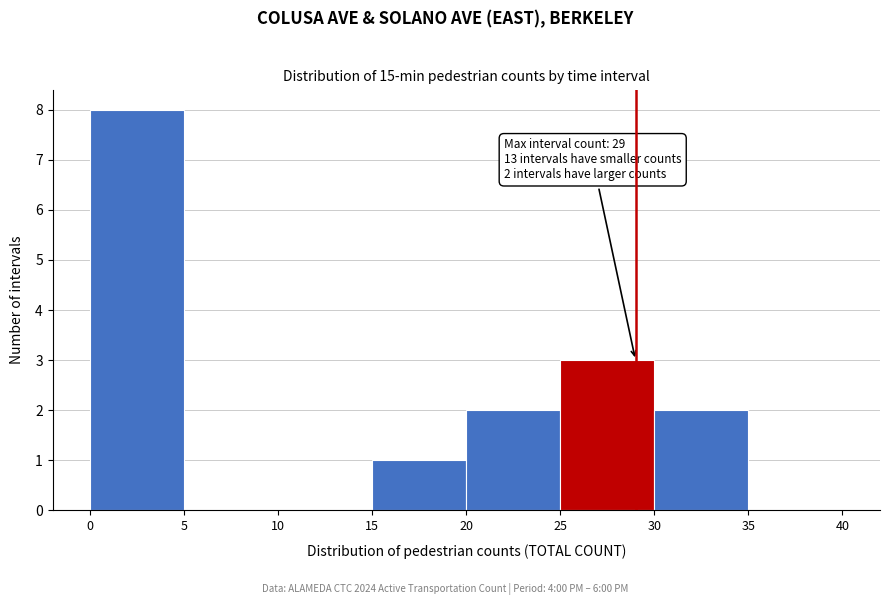

Over which range of the x-axis is the bar tallest?

0 to 5